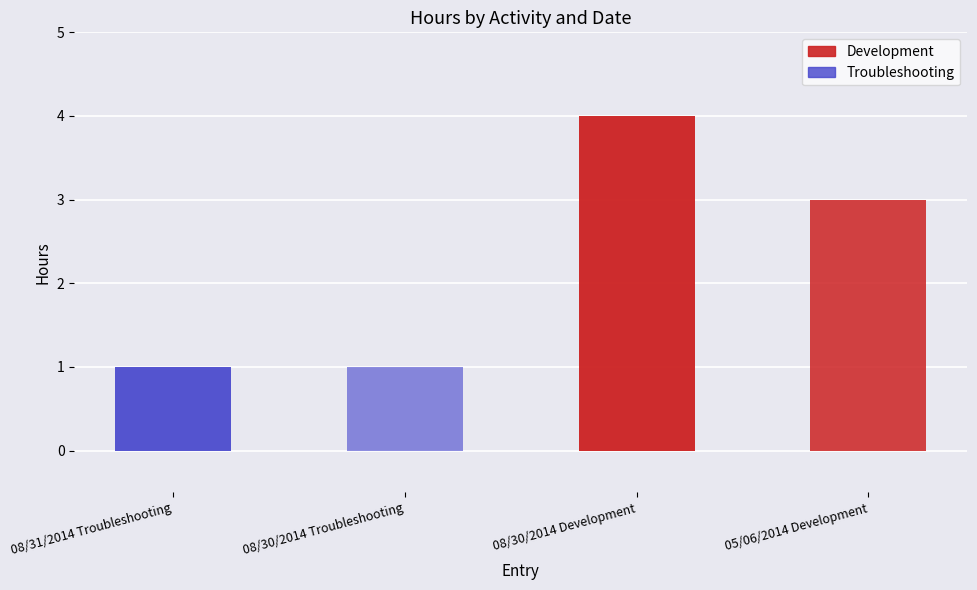

Count the values in the range 1 to 4.

4